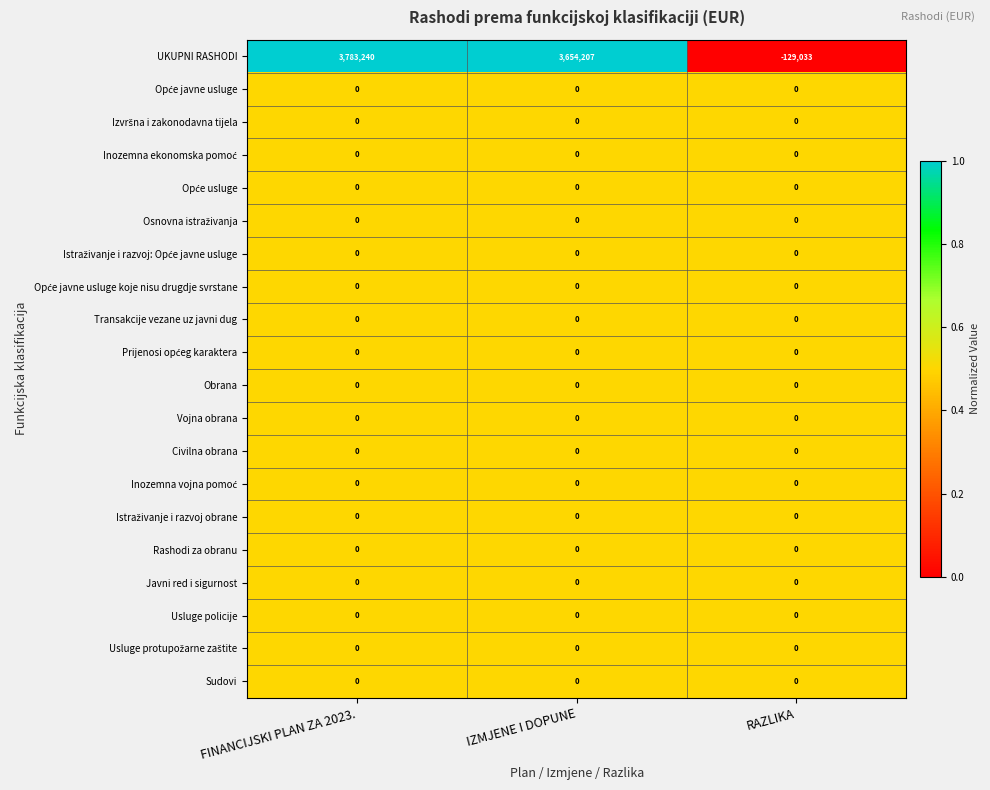

The value of UKUPNI RASHODI at FINANCIJSKI PLAN ZA 2023. is 1429184. True or false?

False